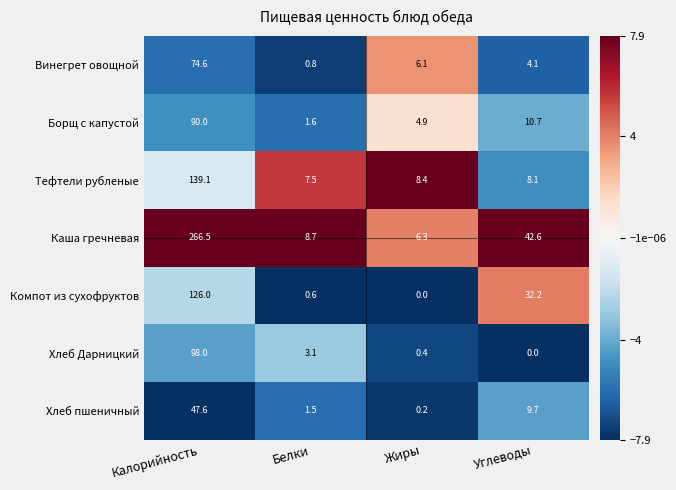

What is the sum of the Хлеб Дарницкий values at Белки and Углеводы?

3.1